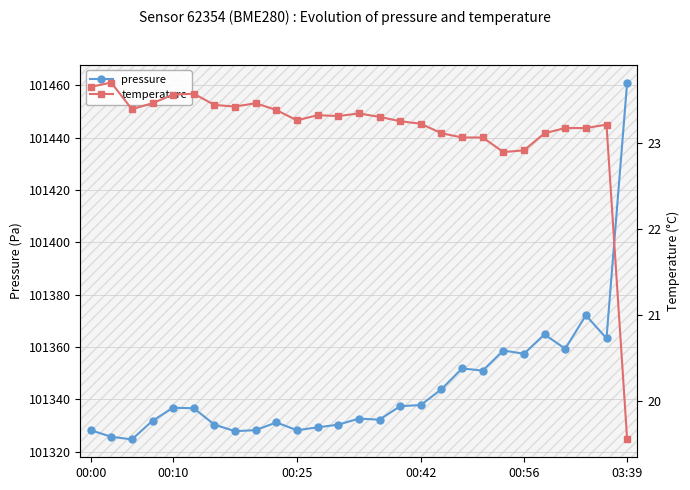

What are all the series names shown in the legend?

pressure, temperature